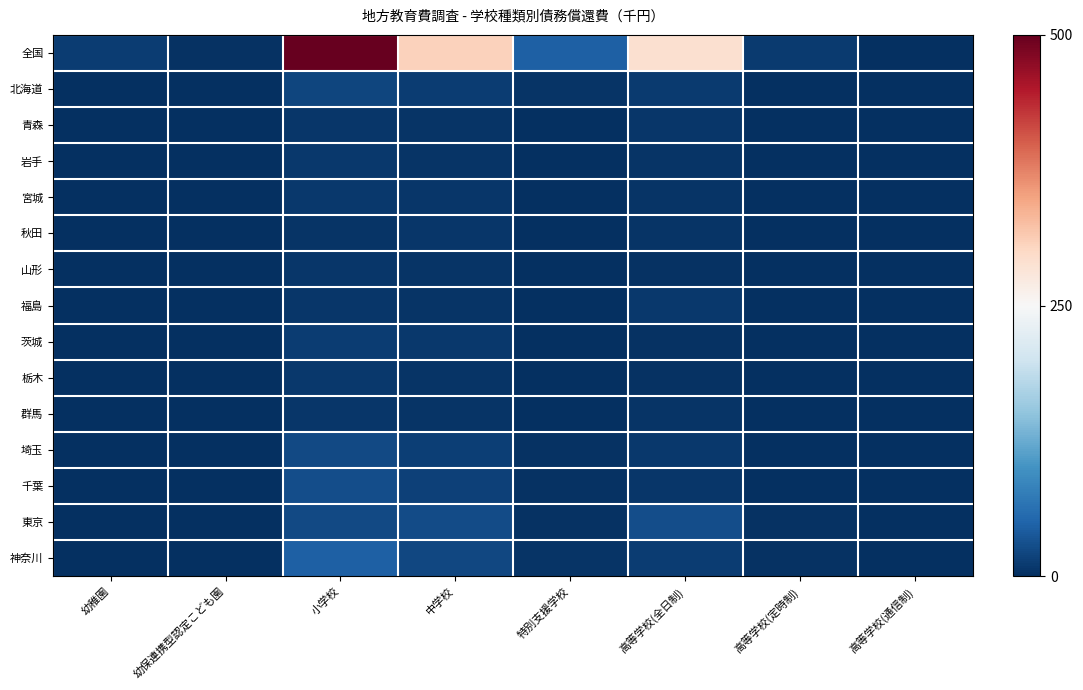

At which category is the sum across all series the highest?

小学校